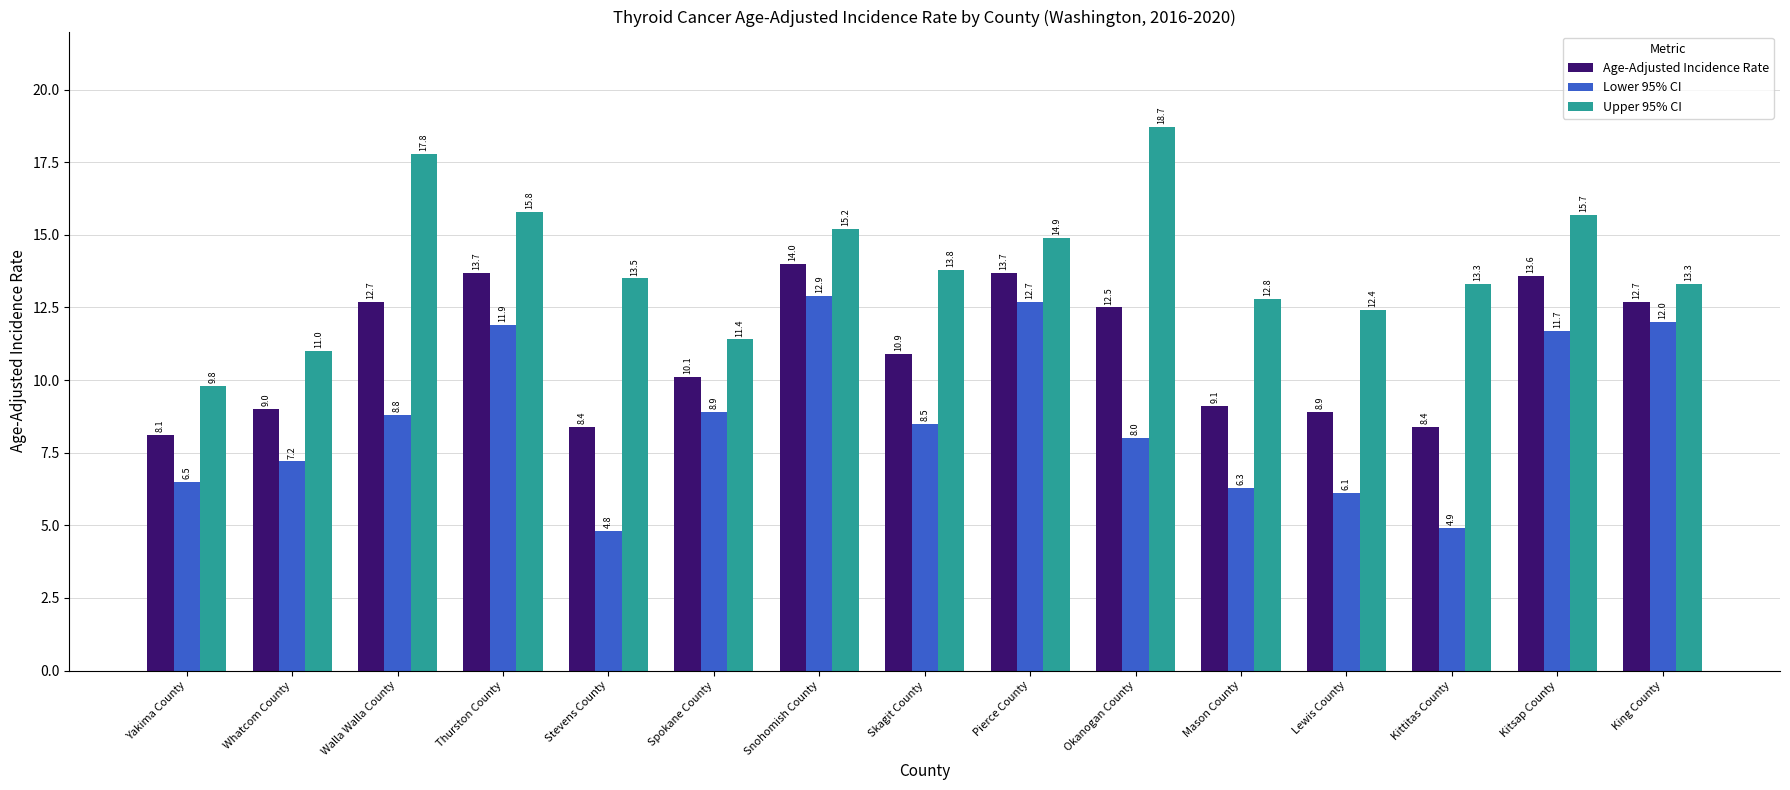

Reading right to left, what are all the values shown in this chart?

Age-Adjusted Incidence Rate: King County=12.7	Kitsap County=13.6	Kittitas County=8.4	Lewis County=8.9	Mason County=9.1	Okanogan County=12.5	Pierce County=13.7	Skagit County=10.9	Snohomish County=14.0	Spokane County=10.1	Stevens County=8.4	Thurston County=13.7	Walla Walla County=12.7	Whatcom County=9.0	Yakima County=8.1
Lower 95% CI: King County=12.0	Kitsap County=11.7	Kittitas County=4.9	Lewis County=6.1	Mason County=6.3	Okanogan County=8.0	Pierce County=12.7	Skagit County=8.5	Snohomish County=12.9	Spokane County=8.9	Stevens County=4.8	Thurston County=11.9	Walla Walla County=8.8	Whatcom County=7.2	Yakima County=6.5
Upper 95% CI: King County=13.3	Kitsap County=15.7	Kittitas County=13.3	Lewis County=12.4	Mason County=12.8	Okanogan County=18.7	Pierce County=14.9	Skagit County=13.8	Snohomish County=15.2	Spokane County=11.4	Stevens County=13.5	Thurston County=15.8	Walla Walla County=17.8	Whatcom County=11.0	Yakima County=9.8